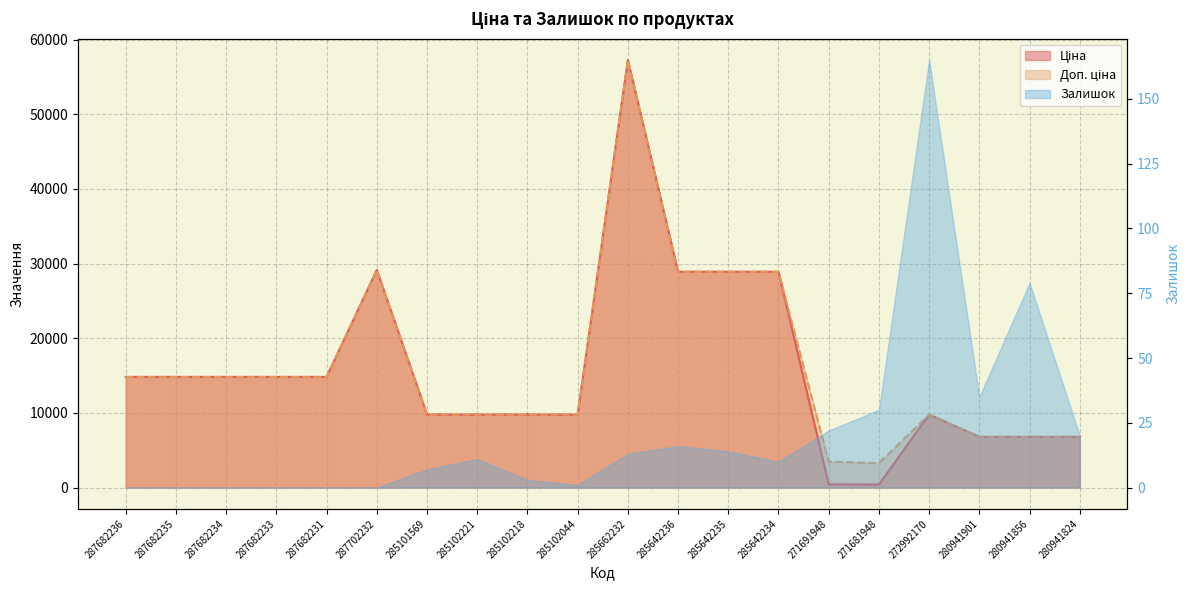

True or false: Ціна has a value of 14817.6 at 287682231.

True